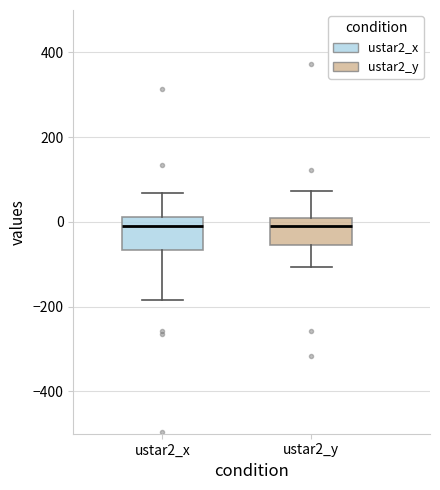

Reading left to right, read every box against the y-axis: the position of its median line, the range the box covers, and the ends of its whiskers. The values are not printed on the chart, so give them approximately, as read against the axis.

ustar2_x: median -20, box -60 to 20, whiskers -180 to 60
ustar2_y: median 0 (just below the box's upper edge), box -60 to 0, whiskers -100 to 80